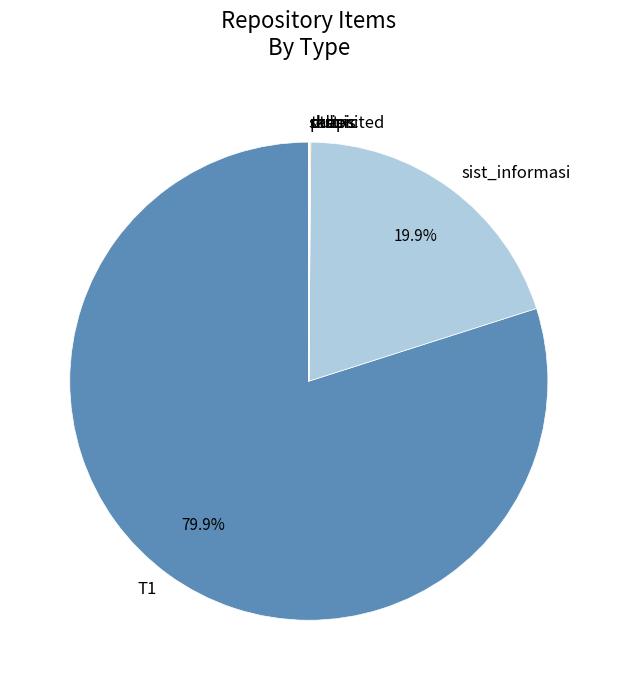

Does any single category account for the majority?

Yes